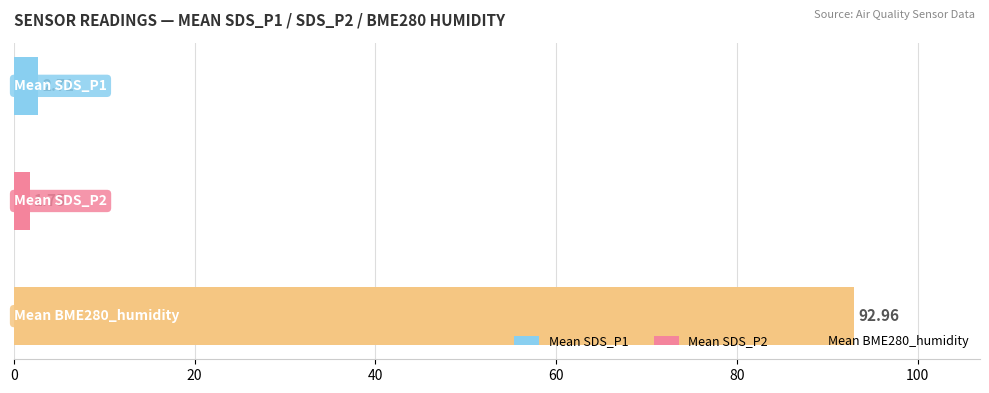

Are the bars grouped side by side (vs. stacked)?

Yes